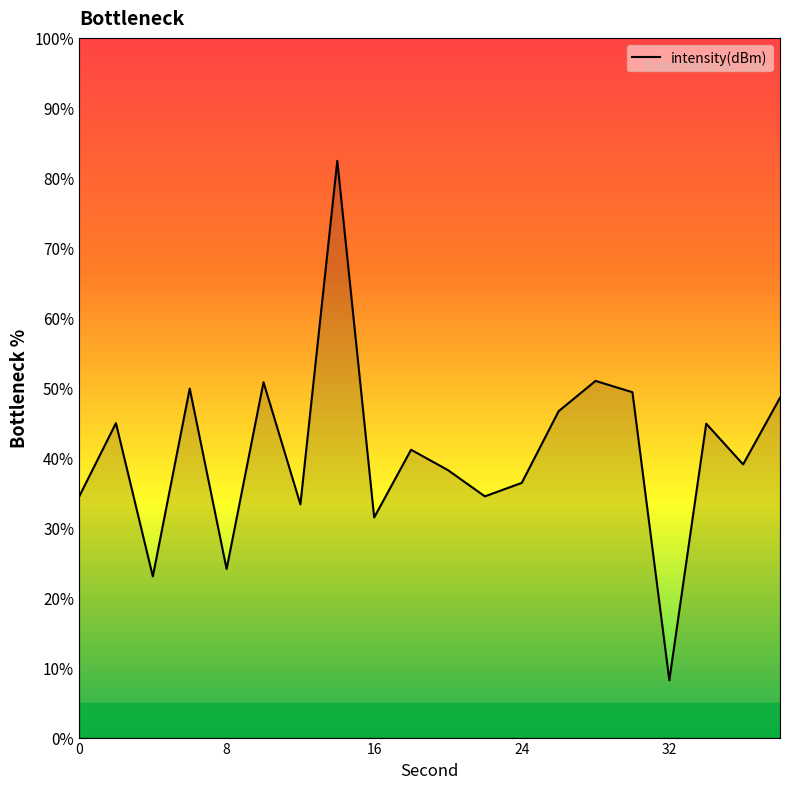

What is the minimum value shown in the chart?

8.2